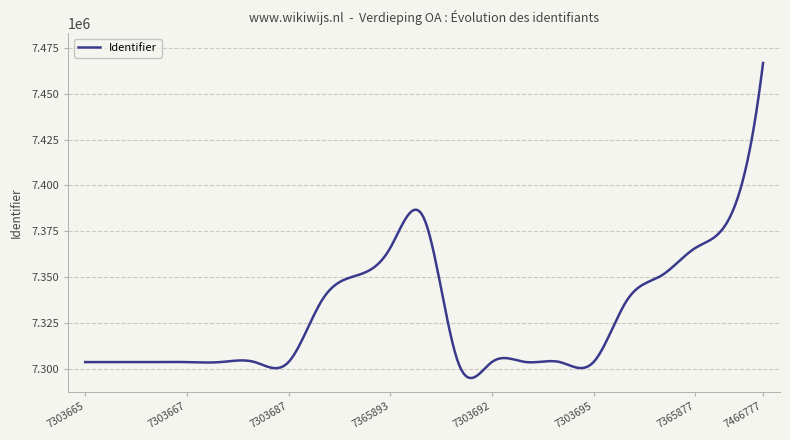

What is the greatest value displayed?

7466777.0